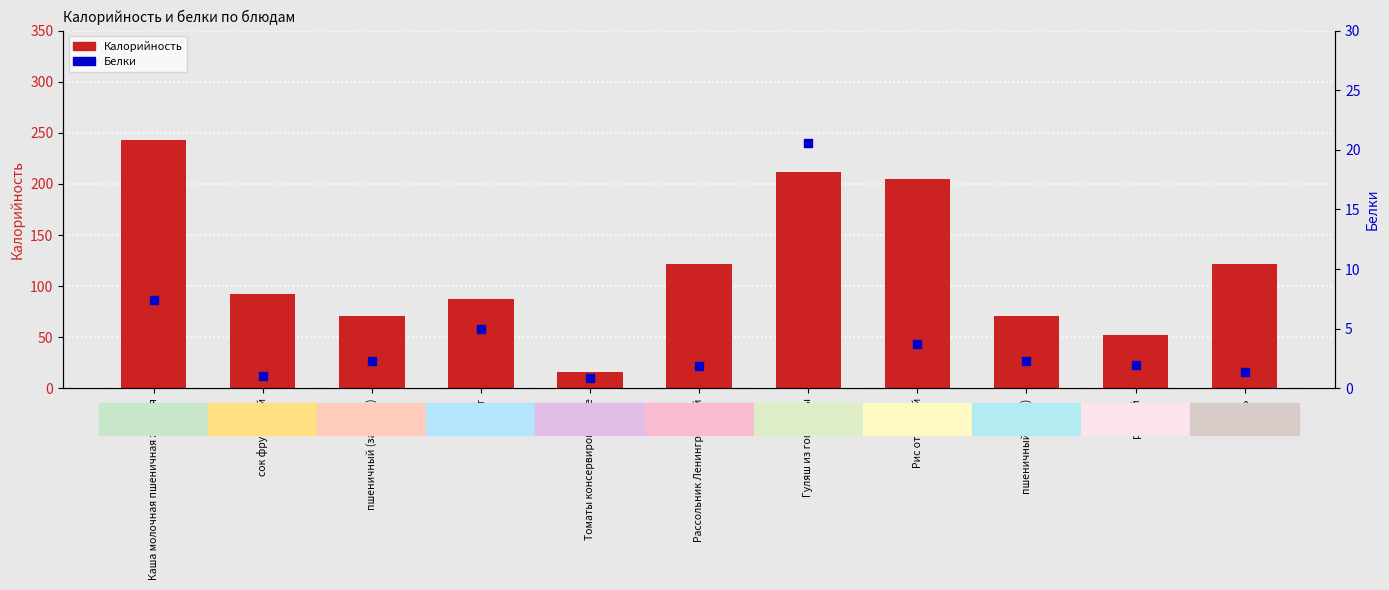

Which series contains the highest Y value?

Калорийность